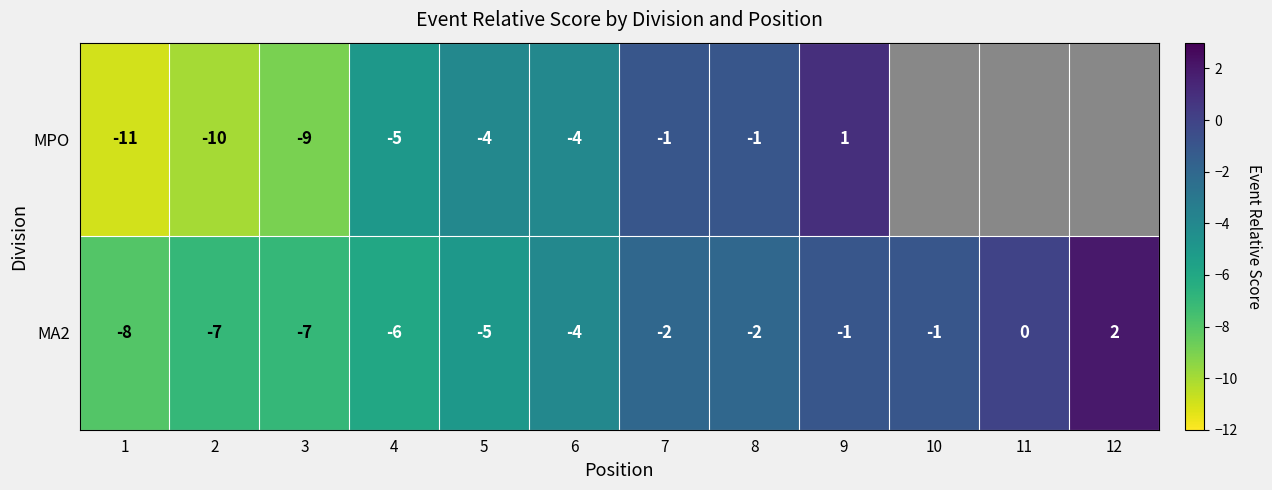

Is it true that MPO equals -1.3 at 7?

False